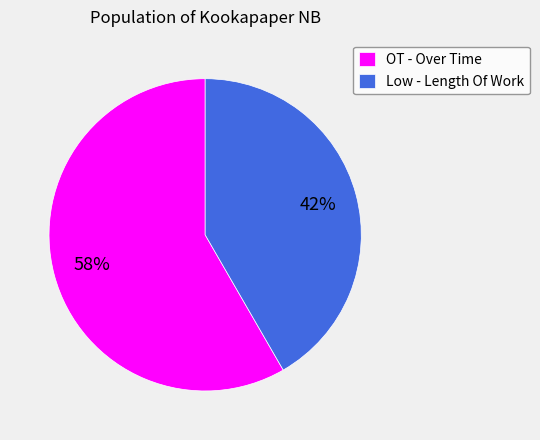

Approximately how many times larger is the value at OT - Over Time compared to Low - Length Of Work?

1.4